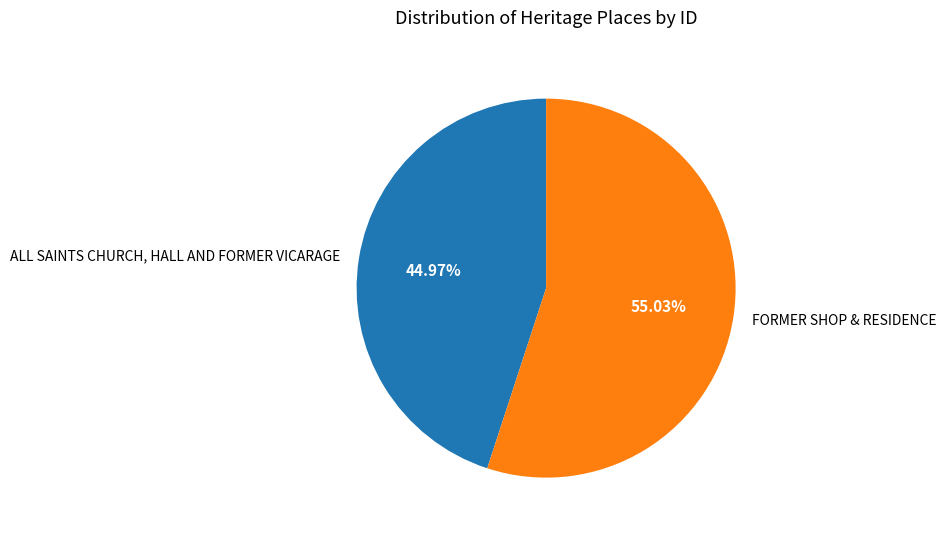

Count the number of slices in the pie.

2